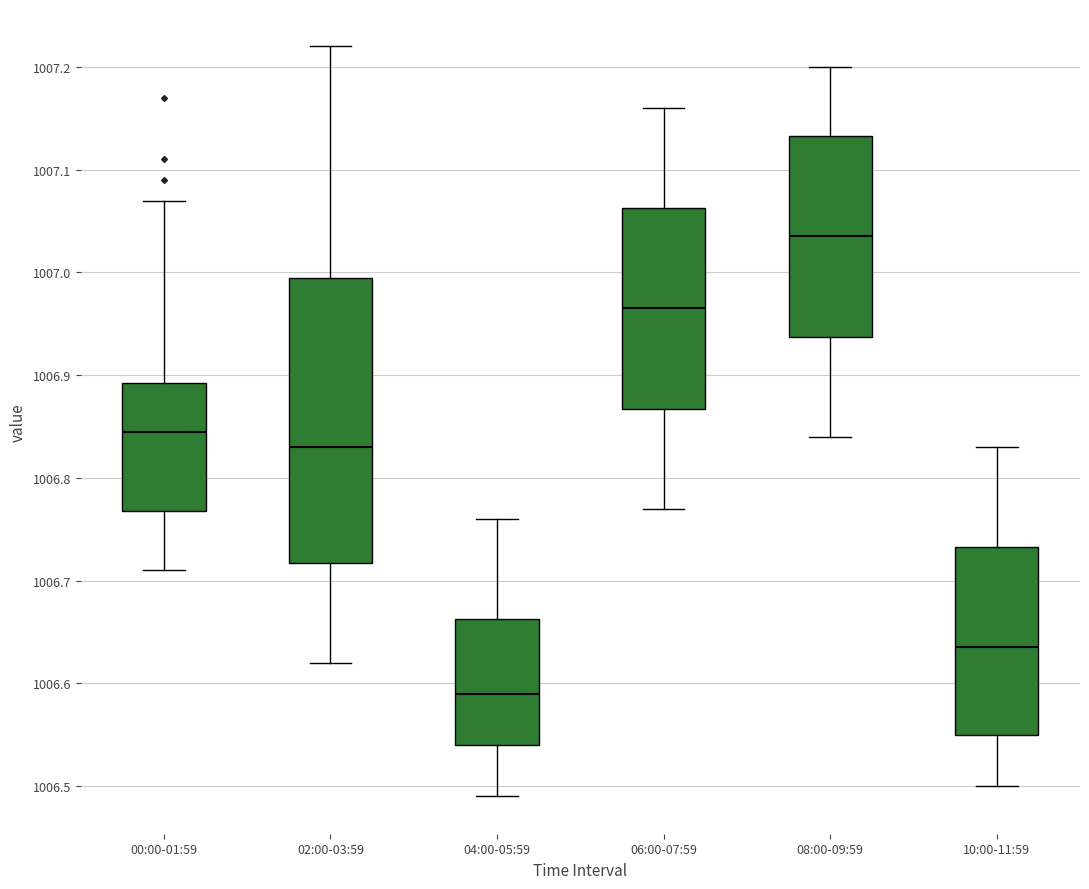

Reading left to right, read every box against the y-axis: the position of its median line, the range the box covers, and the ends of its whiskers. The values are not printed on the chart, so give them approximately, as read against the axis.

00:00-01:59: median 1006.85, box 1006.77 to 1006.89, whiskers 1006.71 to 1007.07
02:00-03:59: median 1006.83, box 1006.72 to 1007.00, whiskers 1006.62 to 1007.22
04:00-05:59: median 1006.59, box 1006.54 to 1006.66, whiskers 1006.49 to 1006.76
06:00-07:59: median 1006.97, box 1006.87 to 1007.06, whiskers 1006.77 to 1007.16
08:00-09:59: median 1007.04, box 1006.94 to 1007.13, whiskers 1006.84 to 1007.20
10:00-11:59: median 1006.64, box 1006.55 to 1006.73, whiskers 1006.50 to 1006.83